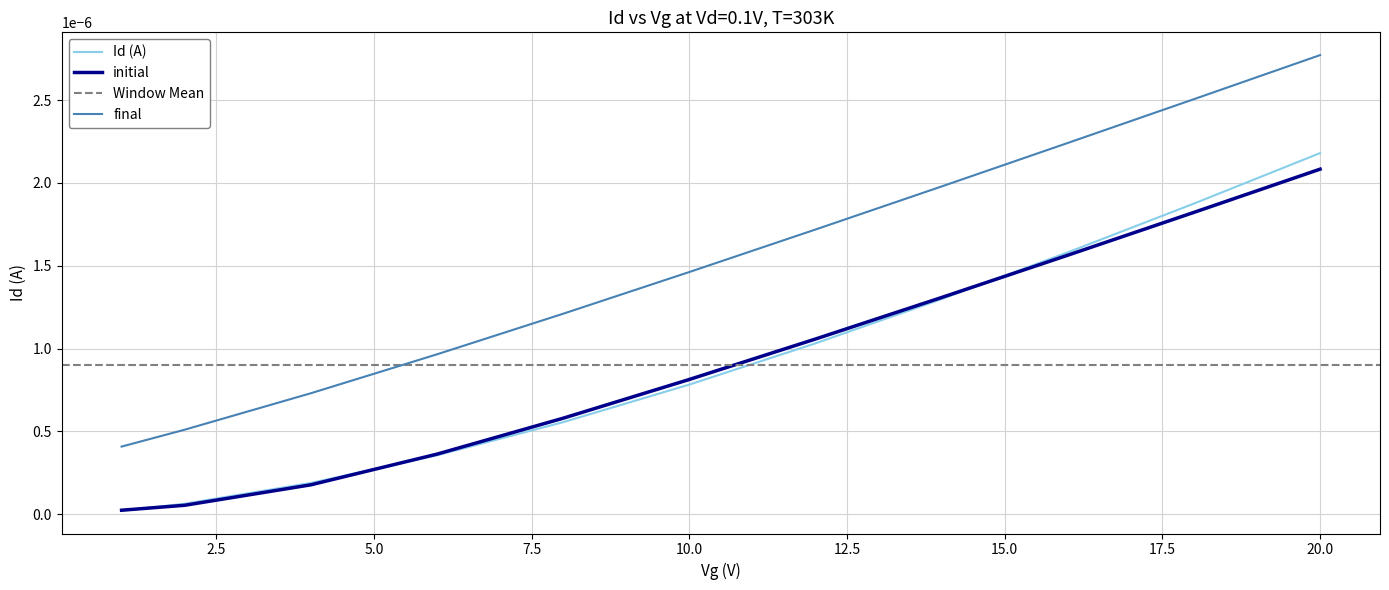

Where is Id (A) nearest to the value 0?

1